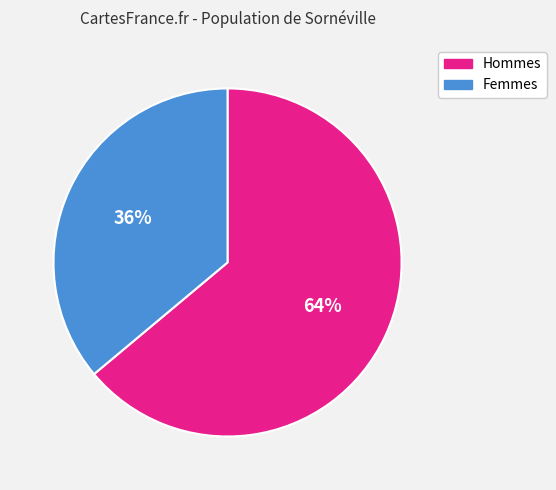

To the nearest percent, what portion does Hommes represent?

64%